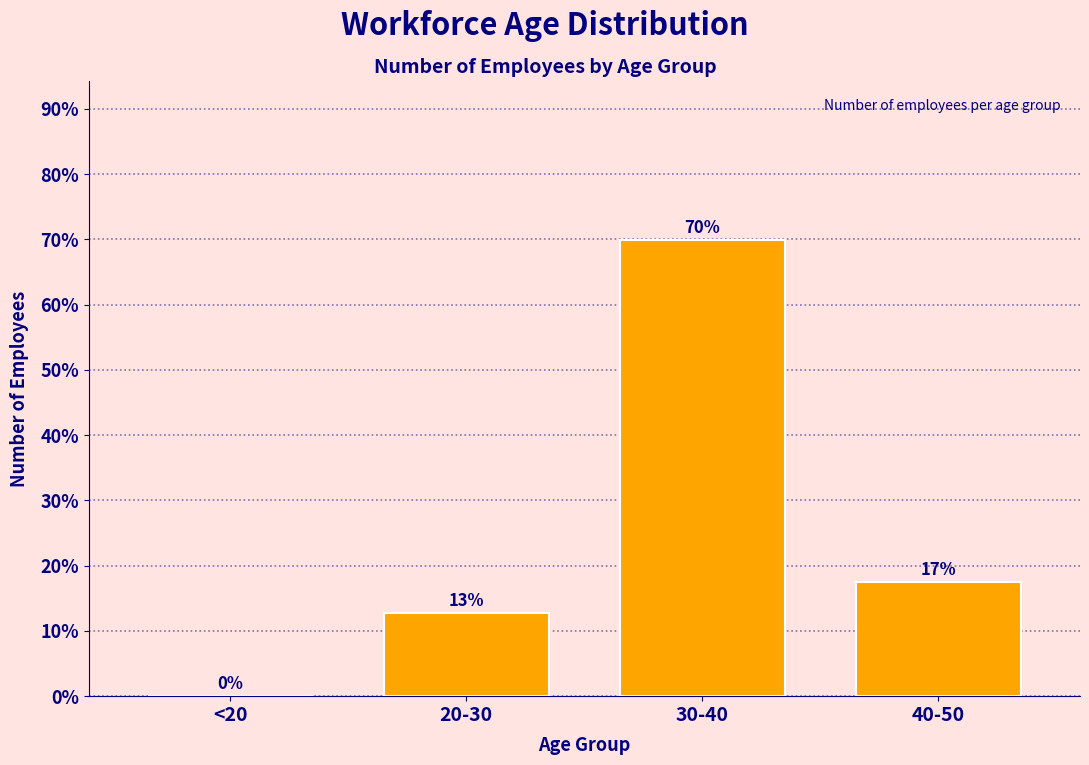

What is the greatest value displayed?

69.8